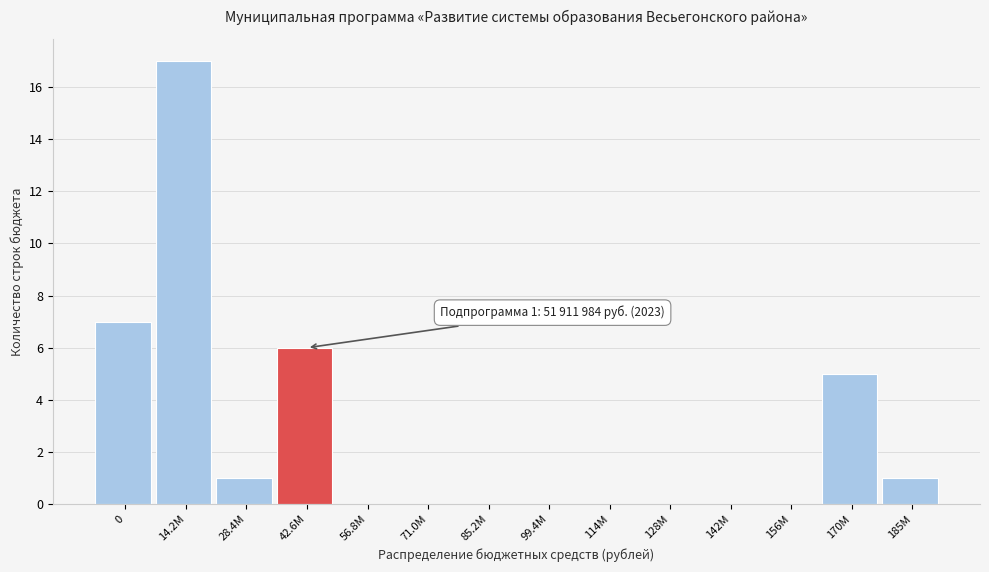

Reading right to left, list all the values displayed in this chart.

185М=1	170М=5	156М=0	142М=0	128М=0	114М=0	99.4М=0	85.2М=0	71.0М=0	56.8М=0	42.6М=6	28.4М=1	14.2М=17	0=7